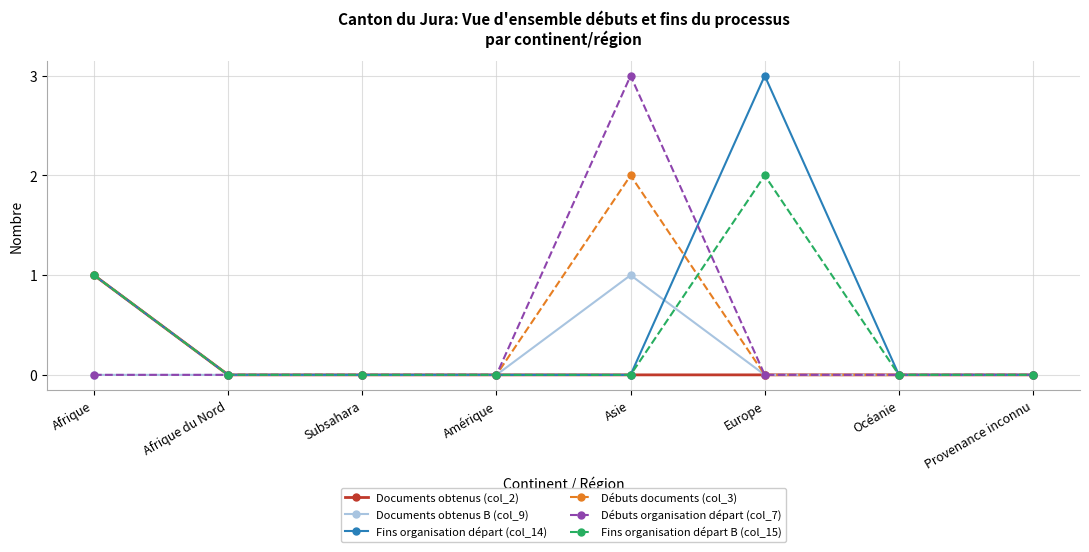

How many lines are shown in the chart?

6